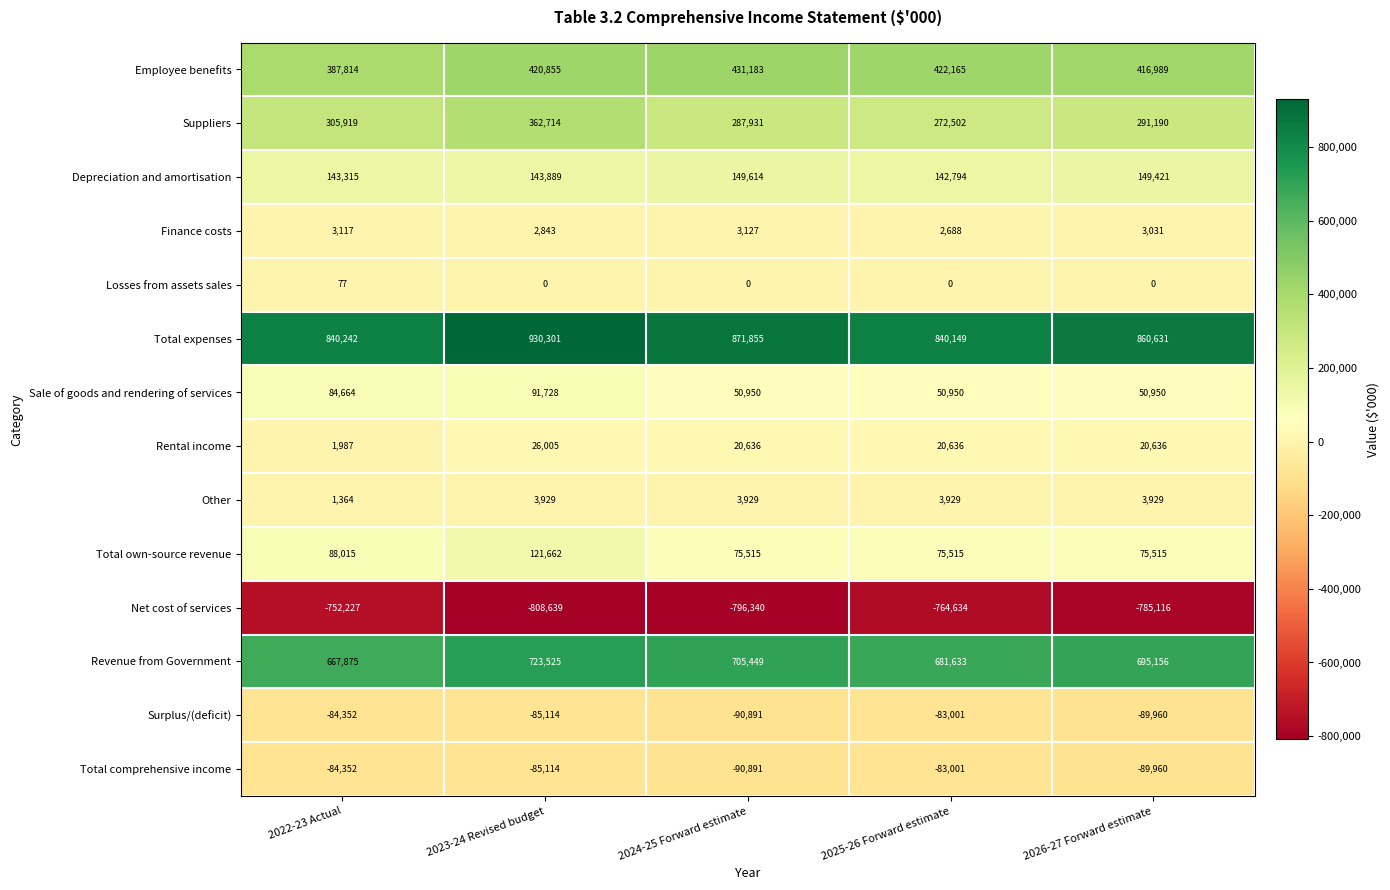

Rank the categories by Revenue from Government value from highest to lowest.

2023-24 Revised budget, 2024-25 Forward estimate, 2026-27 Forward estimate, 2025-26 Forward estimate, 2022-23 Actual